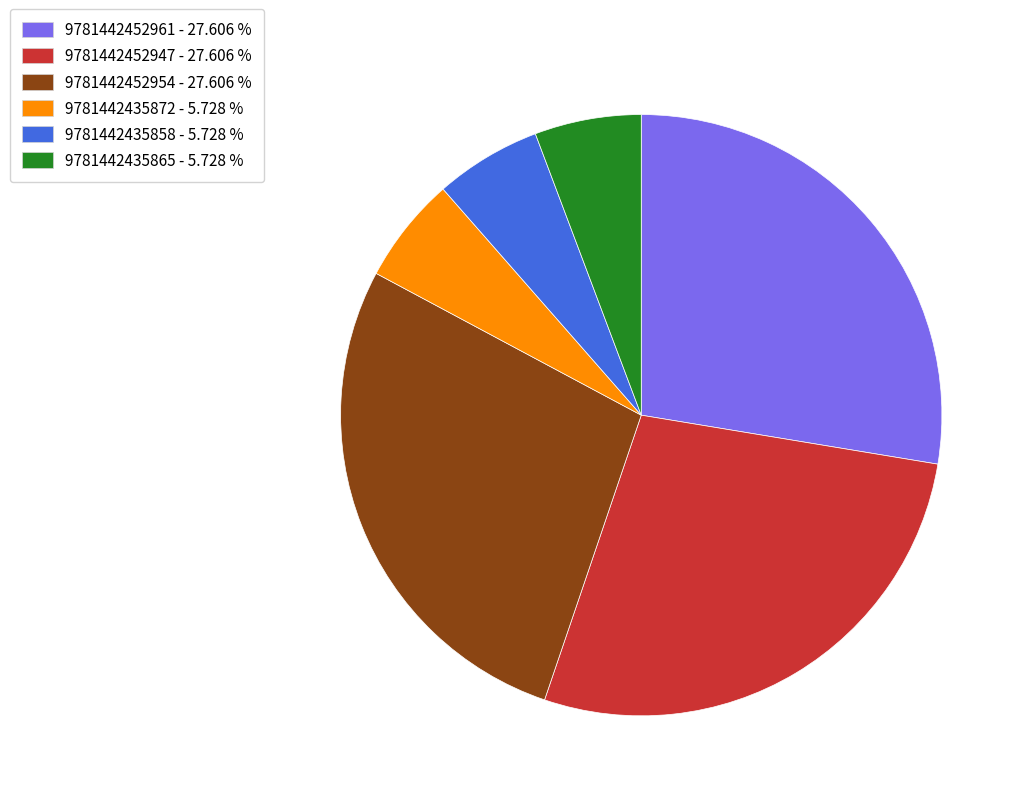

Does 9781442435865 account for over 50% of the chart?

No